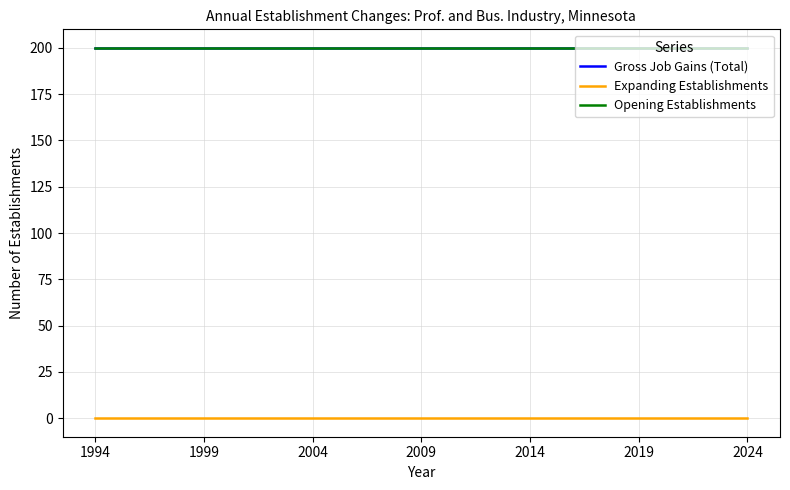

True or false: Expanding Establishments and Opening Establishments intersect in this chart.

False